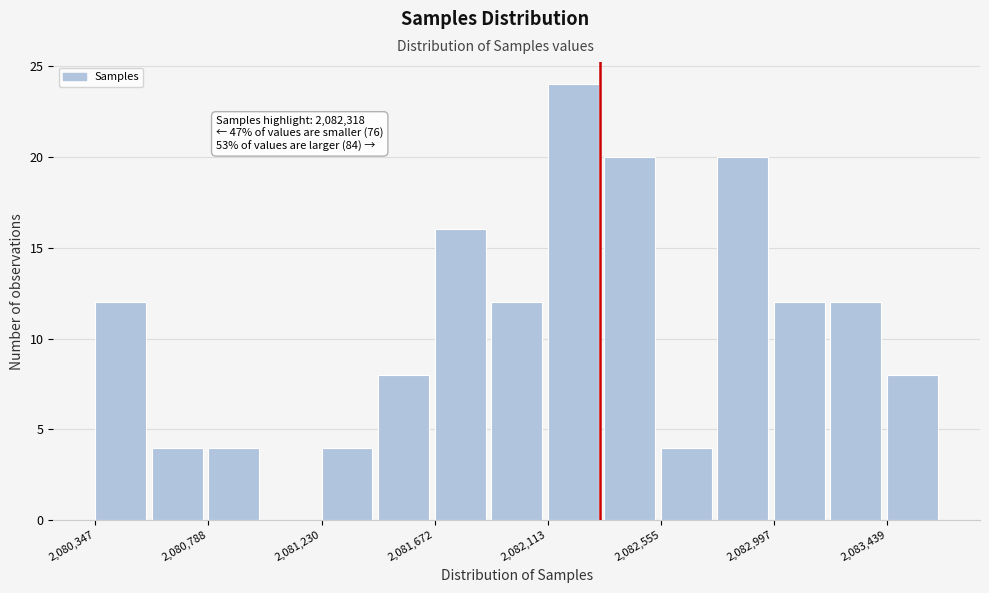

Over which range of the x-axis is the bar tallest?

2082100 to 2082350